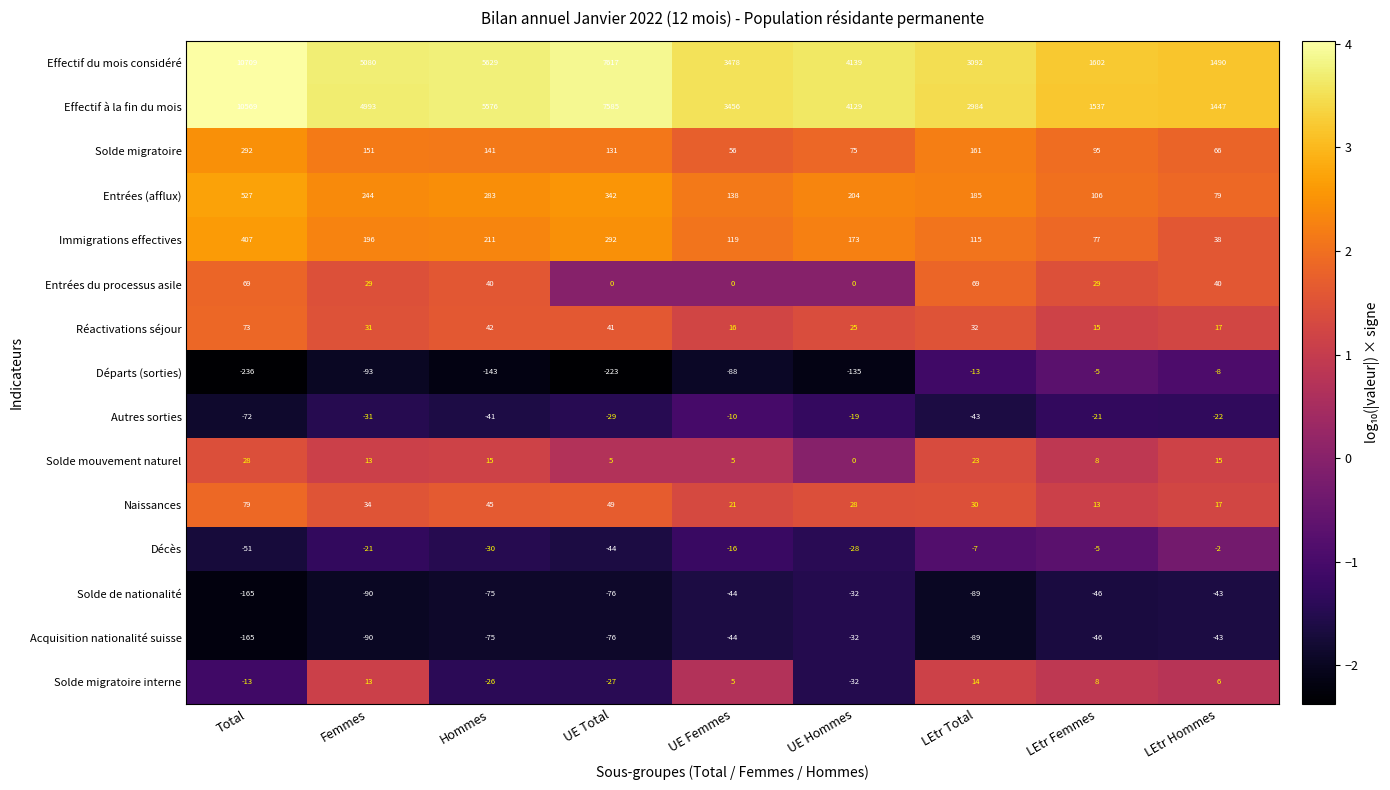

Rank the categories by Solde de nationalité value from highest to lowest.

UE Hommes, LEtr Hommes, UE Femmes, LEtr Femmes, Hommes, UE Total, LEtr Total, Femmes, Total